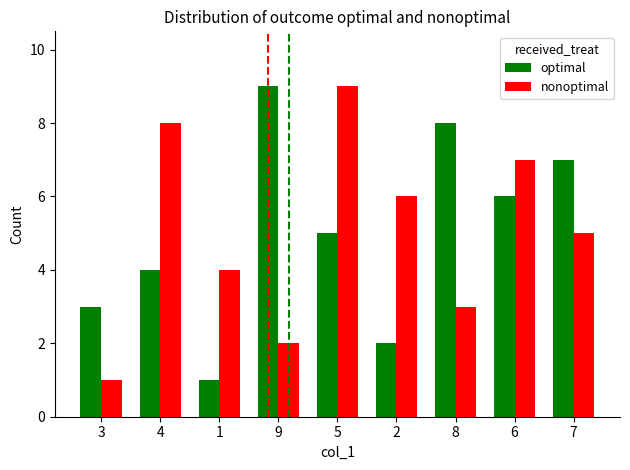

What is the smallest value displayed?

1